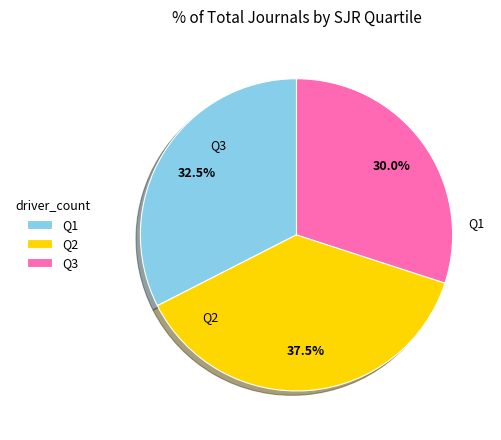

Which has a higher value, Q2 or Q3?

Q2